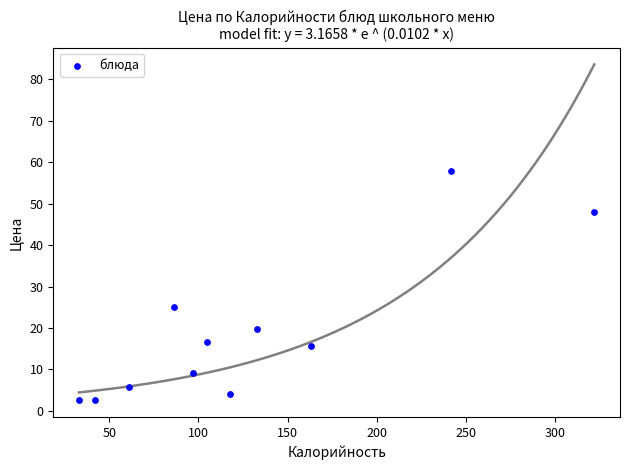

What is the range of X values (max minus min)?

289.0